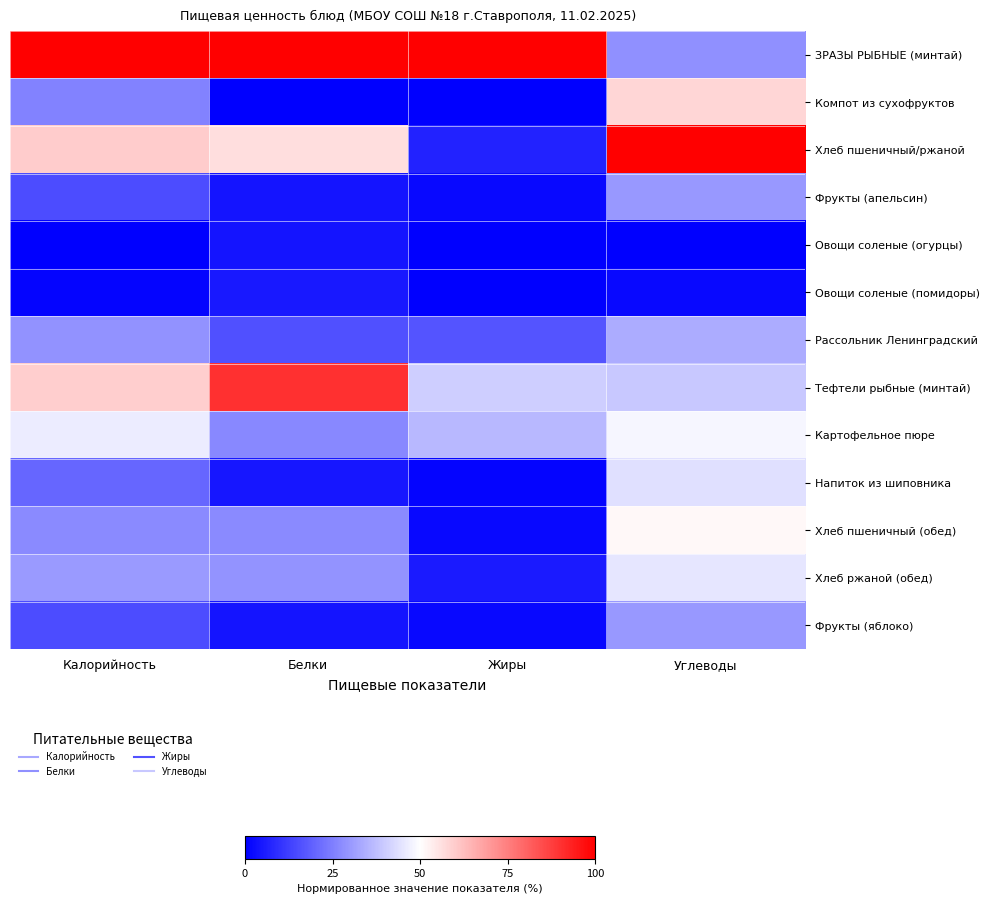

Which has a higher value, Углеводы or Жиры?

Жиры